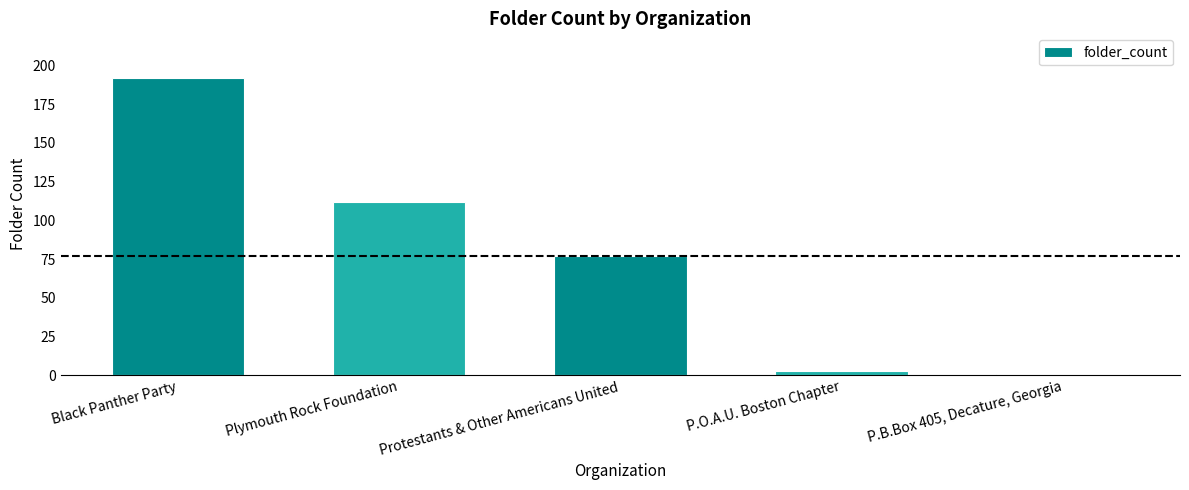

Where does the data first go above 77?

Black Panther Party